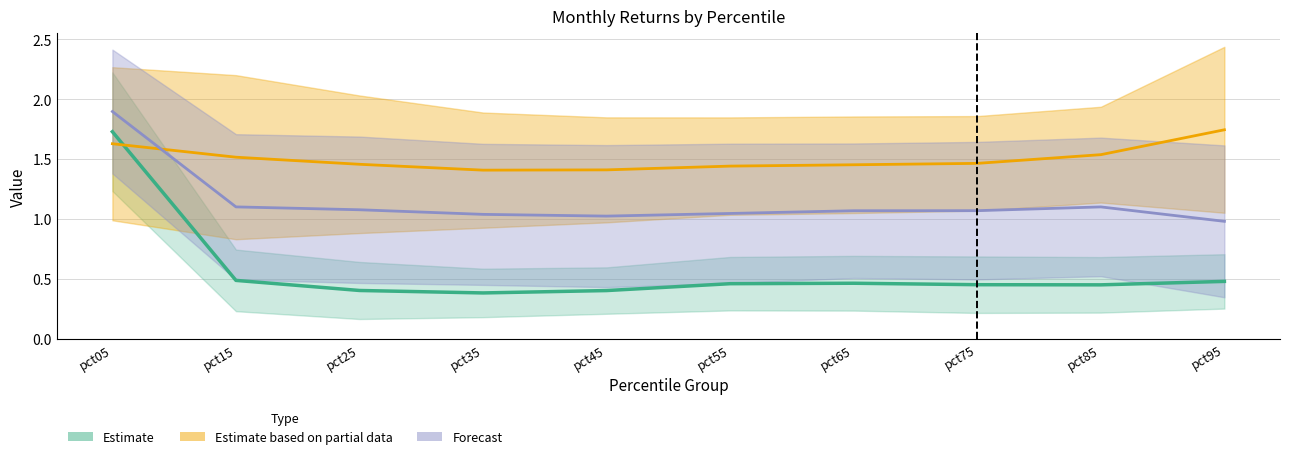

What is the maximum value shown in the chart?

2.4